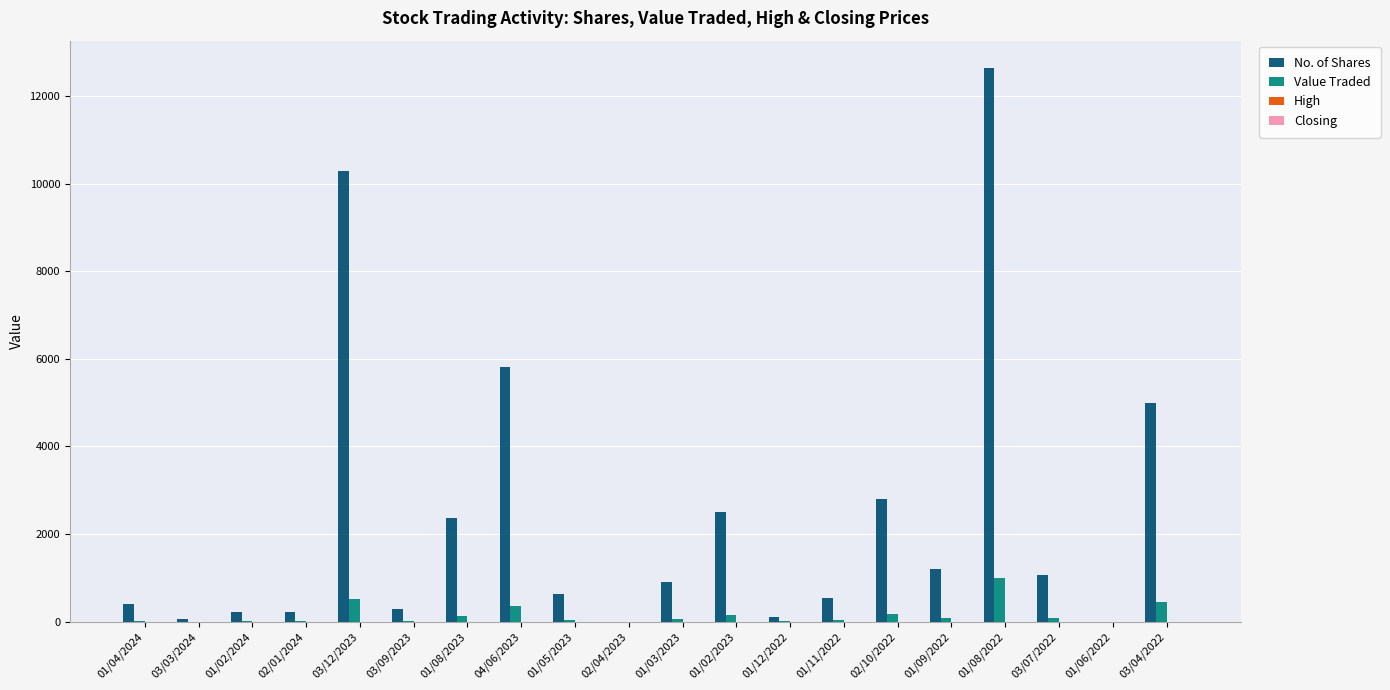

What is the maximum value shown in the chart?

12631.0